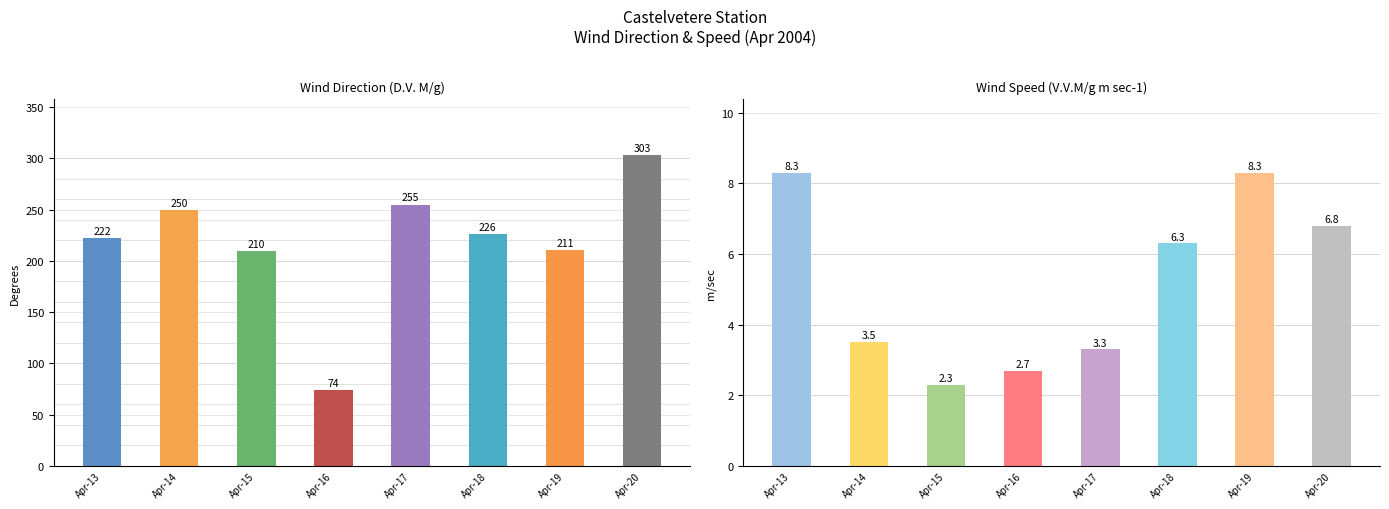

List the series in order of their peak value, highest first.

D.V. M/g, V.V.M/g m sec-1